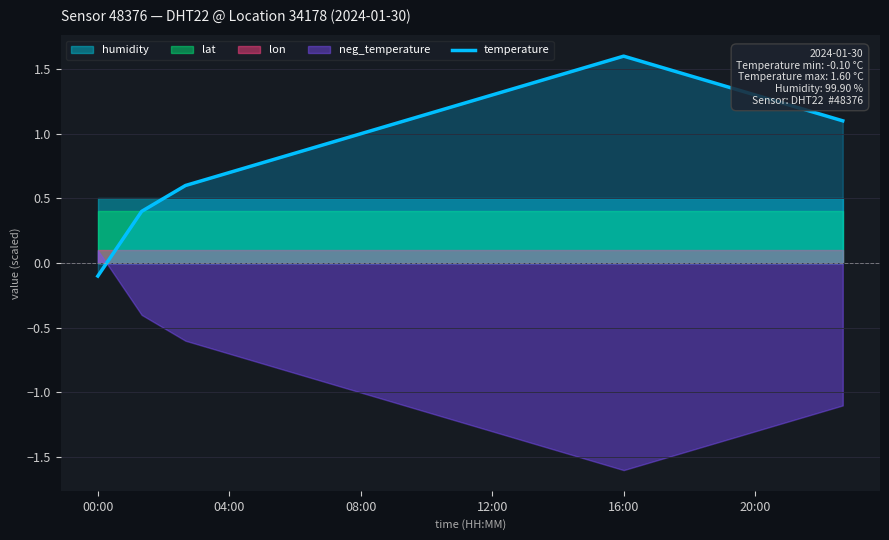

How many data points are less than 1?

6